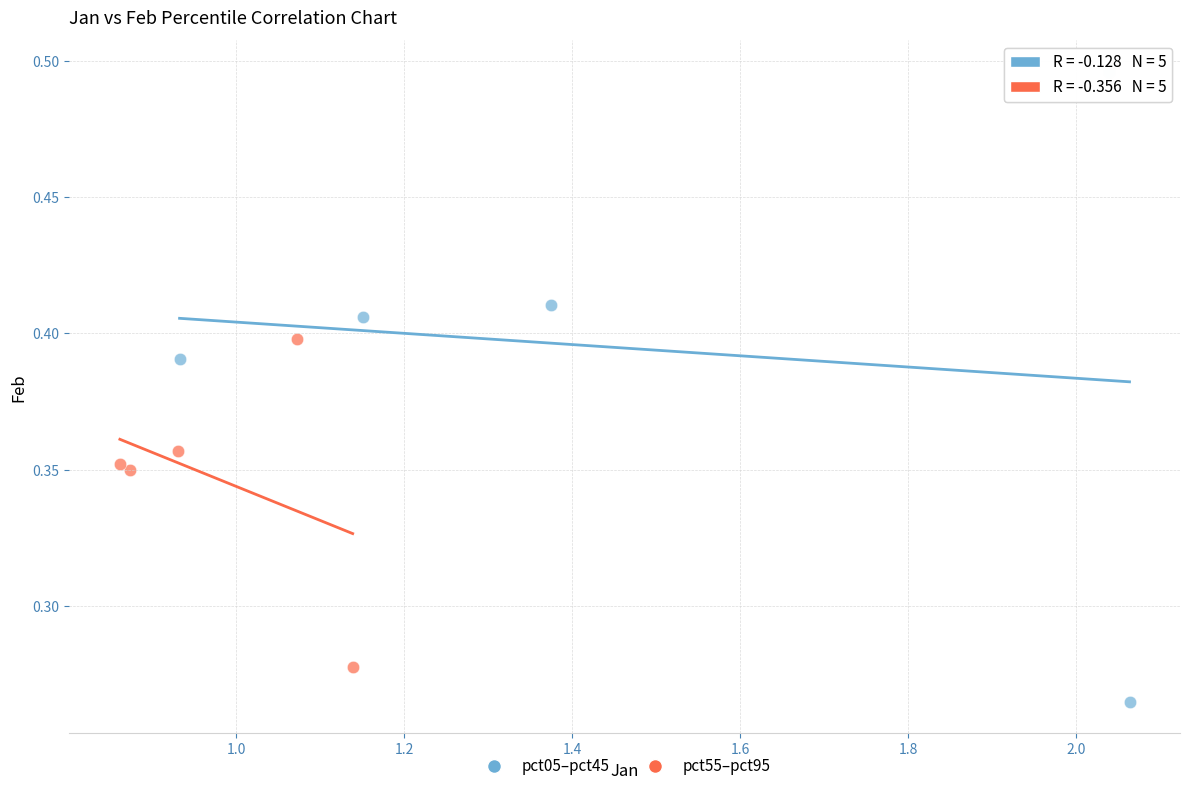

Which series contains the lowest Y value?

pct05–pct45